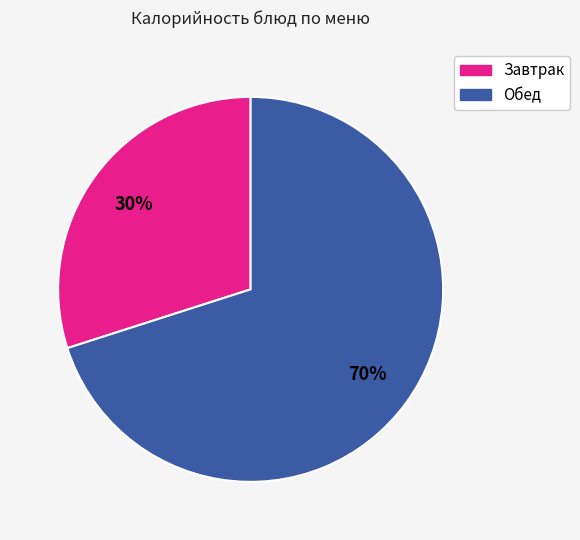

Does any single category account for the majority?

Yes